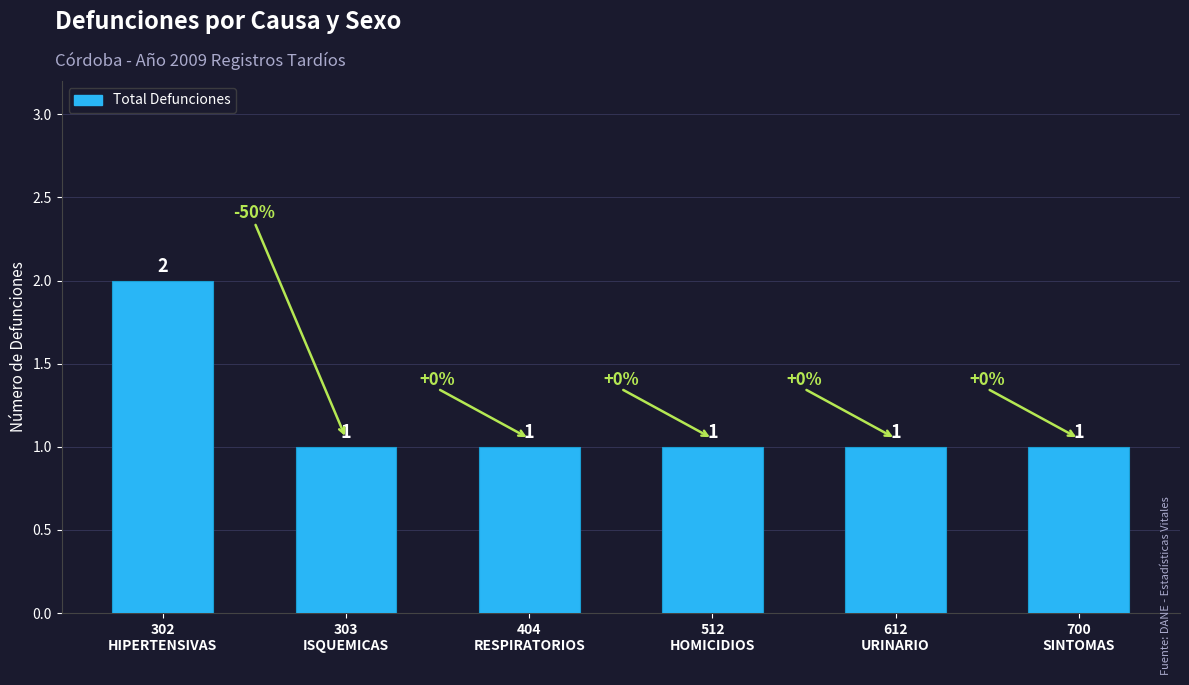

The chart shows a value of 1 at 612
URINARIO. True or false?

True